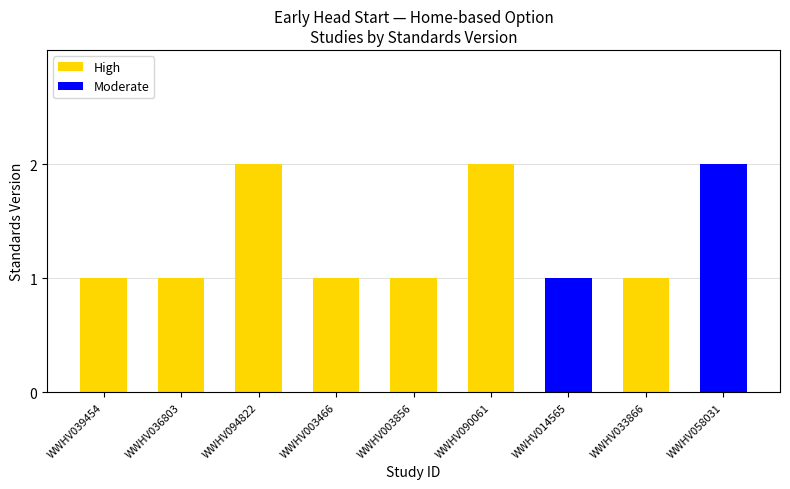

Count the values in the range 1 to 2.

9